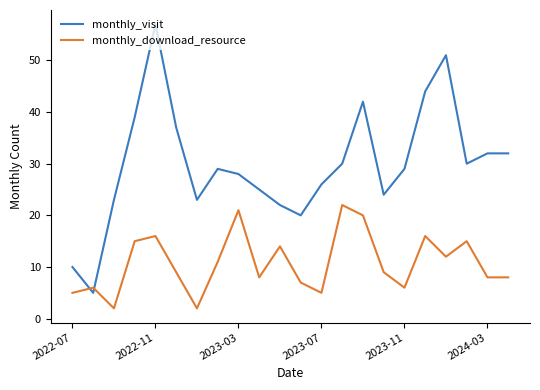

How many lines are shown in the chart?

2